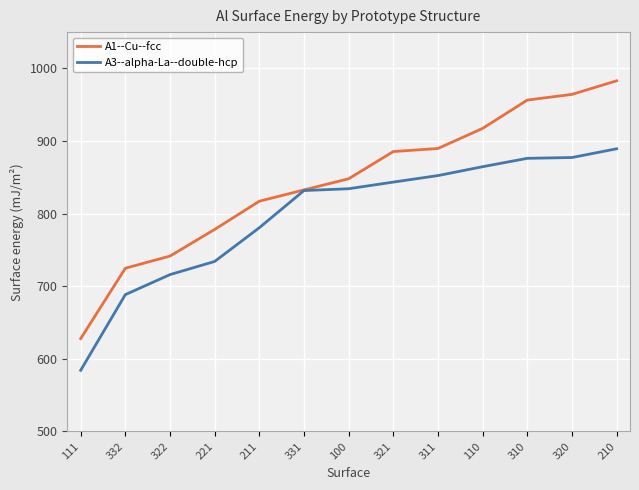

List the series in order of their overall mean, lowest first.

A3--alpha-La--double-hcp, A1--Cu--fcc